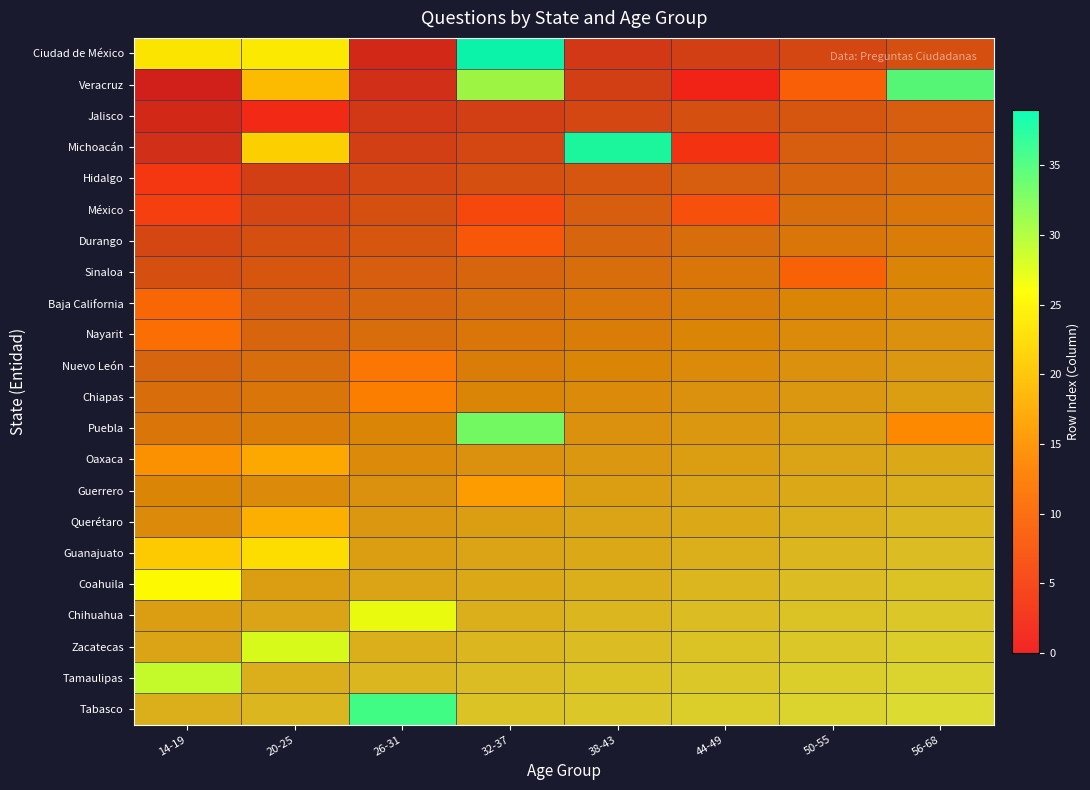

What is the minimum value shown in the chart?

1.0